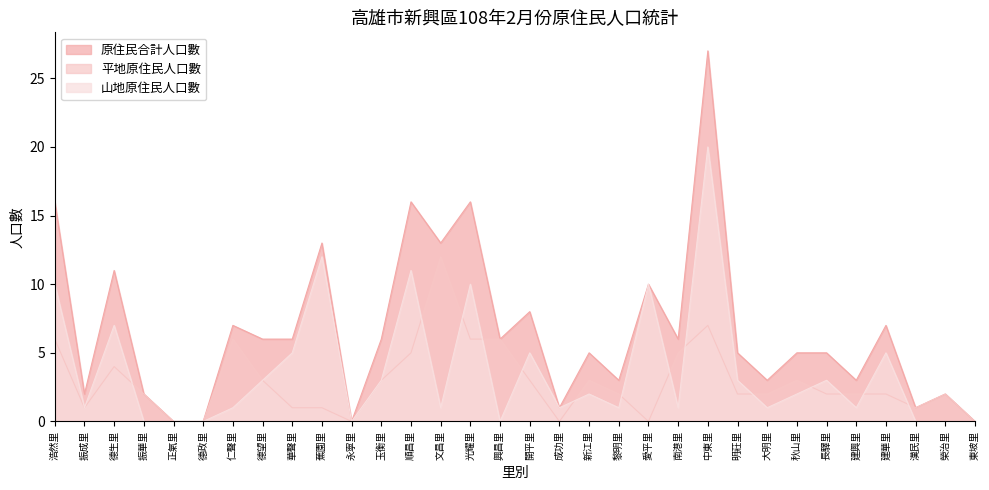

Reading left to right, extract all data points from this chart.

原住民合計人口數: 浩然里=16	振成里=2	德生里=11	振華里=2	正氣里=0	德政里=0	仁聲里=7	德望里=6	華聲里=6	蕉園里=13	永寧里=0	玉衡里=6	順昌里=16	文昌里=13	光耀里=16	興昌里=6	開平里=8	成功里=1	新江里=5	黎明里=3	愛平里=10	南港里=6	中東里=27	明莊里=5	大明里=3	秋山里=5	長驛里=5	建興里=3	建華里=7	漢民里=1	榮治里=2	東坡里=0
平地原住民人口數: 浩然里=6	振成里=1	德生里=4	振華里=2	正氣里=0	德政里=0	仁聲里=6	德望里=3	華聲里=1	蕉園里=1	永寧里=0	玉衡里=3	順昌里=5	文昌里=12	光耀里=6	興昌里=6	開平里=3	成功里=0	新江里=3	黎明里=2	愛平里=0	南港里=5	中東里=7	明莊里=2	大明里=2	秋山里=3	長驛里=2	建興里=2	建華里=2	漢民里=1	榮治里=2	東坡里=0
山地原住民人口數: 浩然里=10	振成里=1	德生里=7	振華里=0	正氣里=0	德政里=0	仁聲里=1	德望里=3	華聲里=5	蕉園里=12	永寧里=0	玉衡里=3	順昌里=11	文昌里=1	光耀里=10	興昌里=0	開平里=5	成功里=1	新江里=2	黎明里=1	愛平里=10	南港里=1	中東里=20	明莊里=3	大明里=1	秋山里=2	長驛里=3	建興里=1	建華里=5	漢民里=0	榮治里=0	東坡里=0